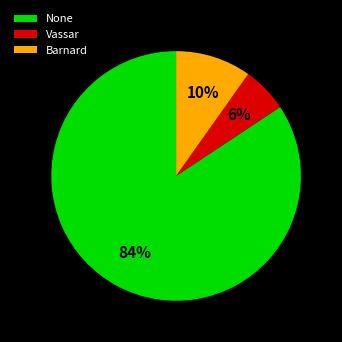

Combined, do Barnard and None account for over 50%?

Yes